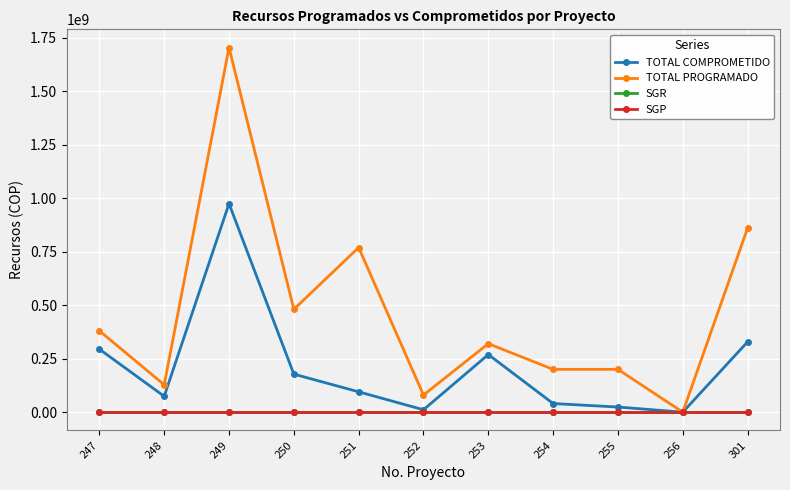

Is this an area chart (filled region under the line)?

No